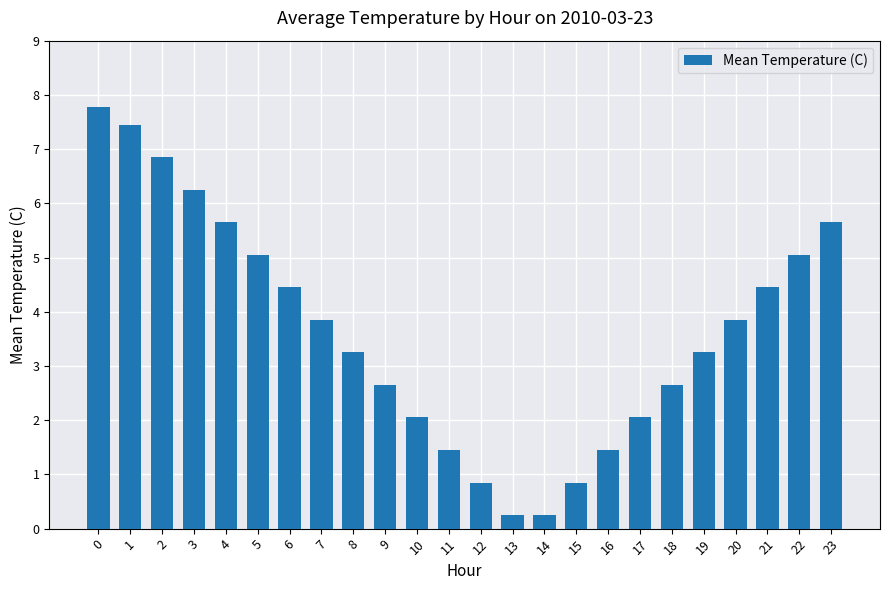

The value at 6 is 4.5. True or false?

True